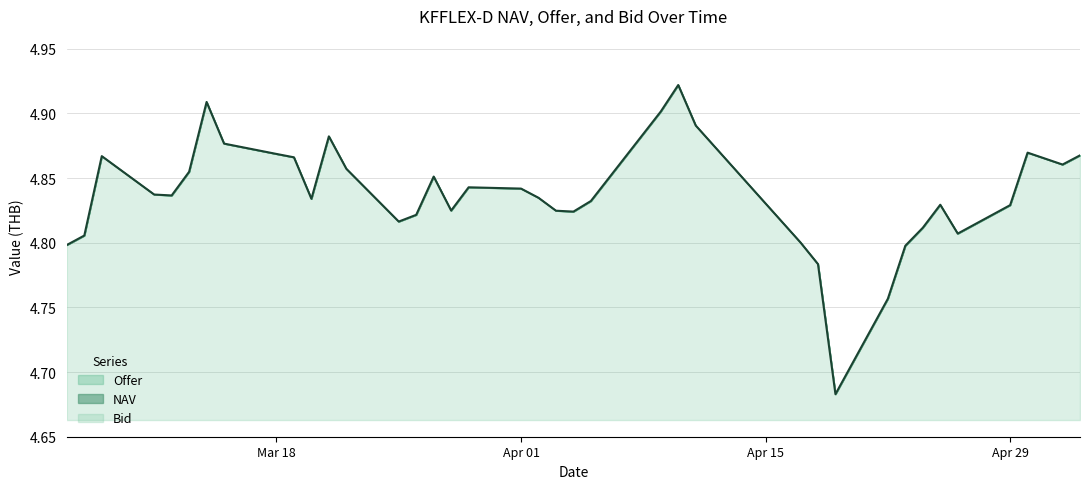

Does the chart have visible grid lines?

Yes